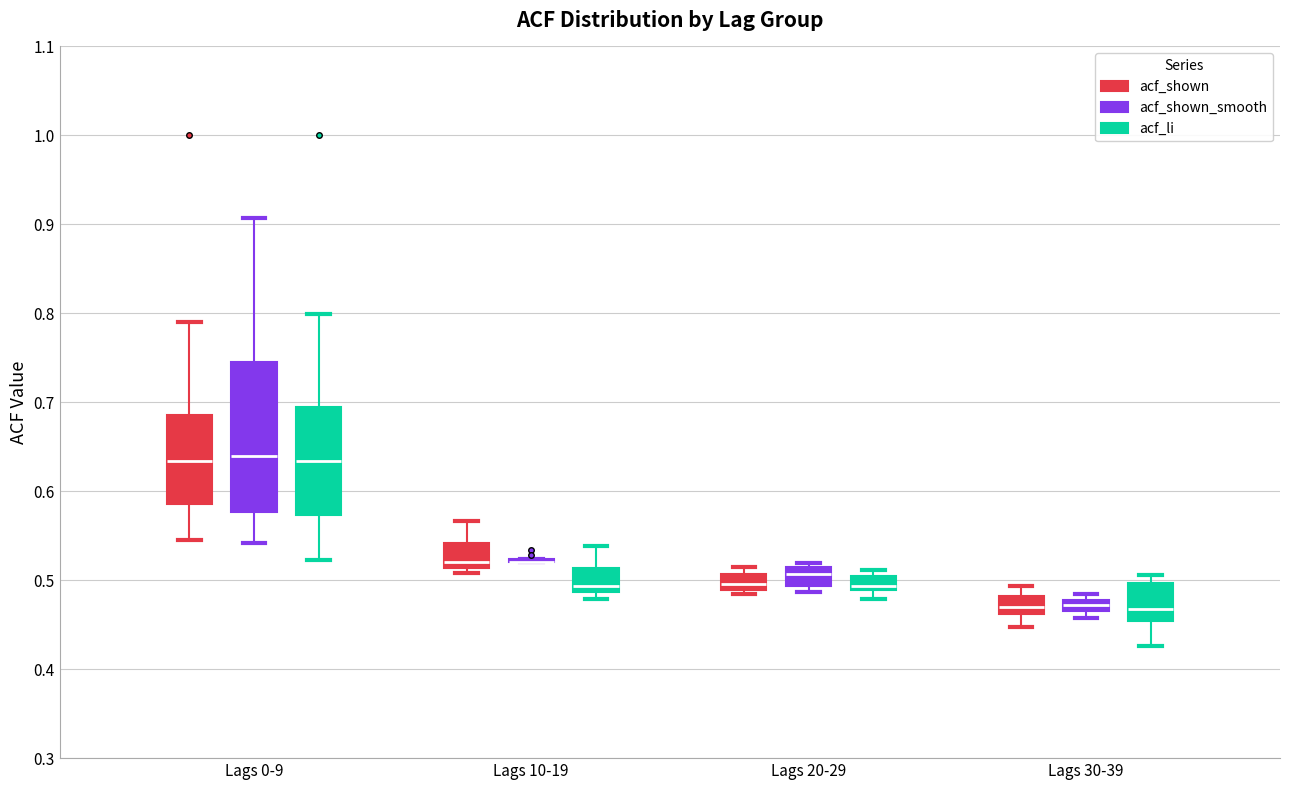

Where is the lower edge of the box for Lags 10-19 (acf_li) on the y-axis? The values are not printed on the chart, so give them approximately, as read against the axis.

0.49